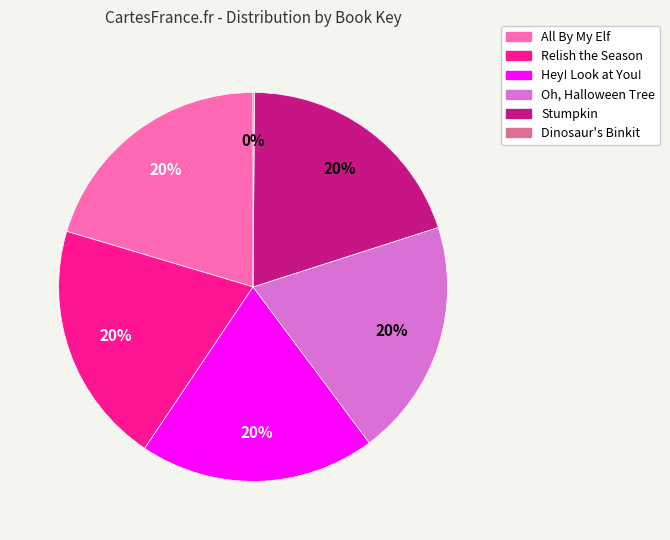

What percentage is the Oh, Halloween Tree slice, to the nearest percent?

20%